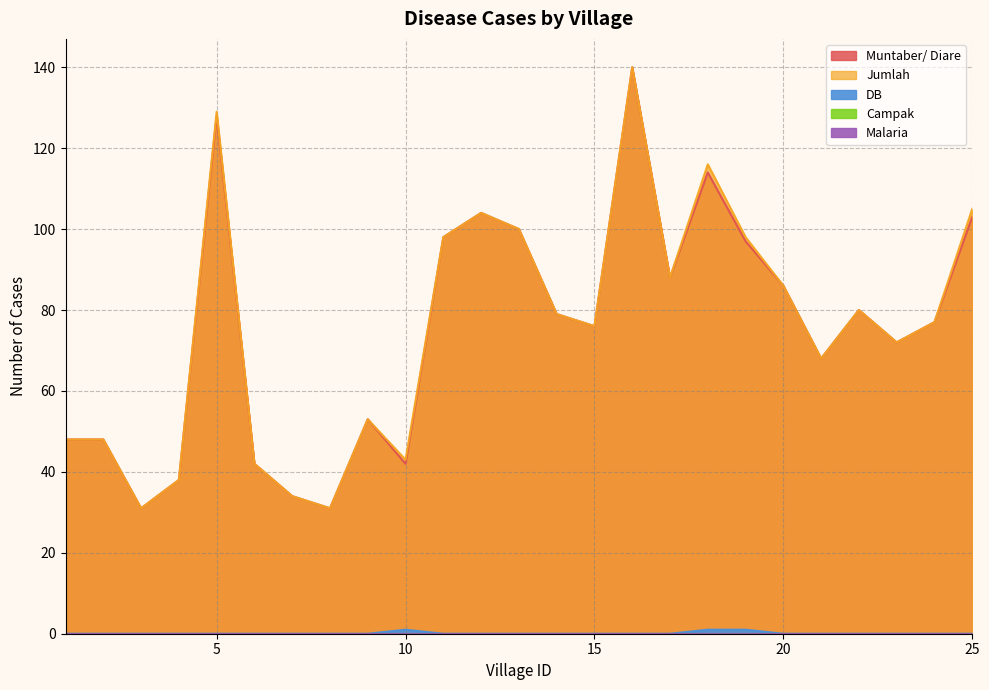

Reading right to left, transcribe all the data shown in this chart.

Muntaber/ Diare: 103	77	72	80	68	86	97	114	88	140	76	79	100	104	98	42	53	31	34	42	128	38	31	48	48
Jumlah: 105	77	72	80	68	86	98	116	88	140	76	79	100	104	98	43	53	31	34	42	129	38	31	48	48
DB: 0	0	0	0	0	0	1	1	0	0	0	0	0	0	0	1	0	0	0	0	0	0	0	0	0